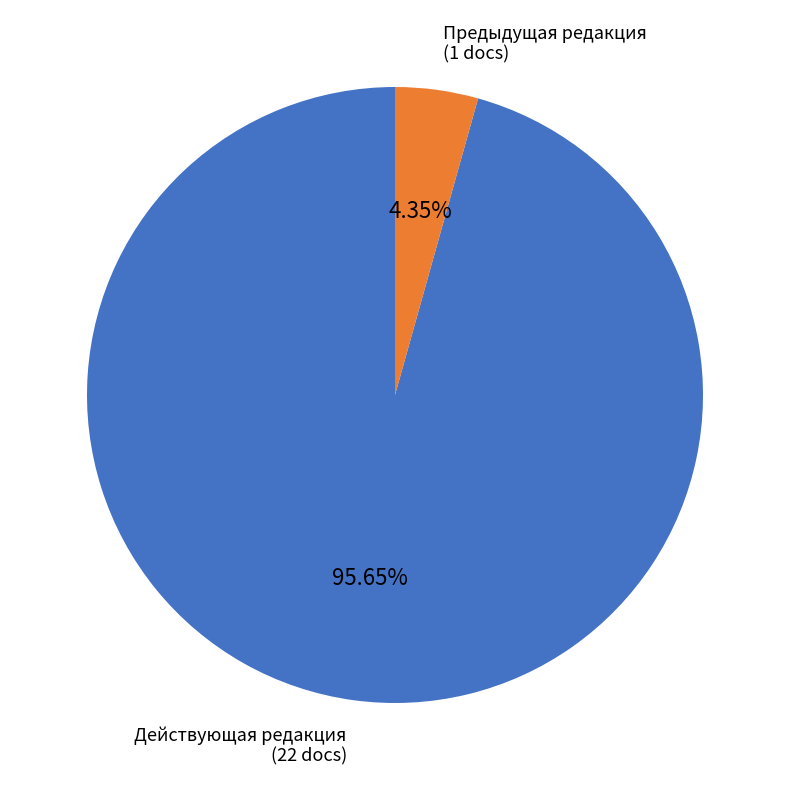

Is there a majority slice in this chart?

Yes